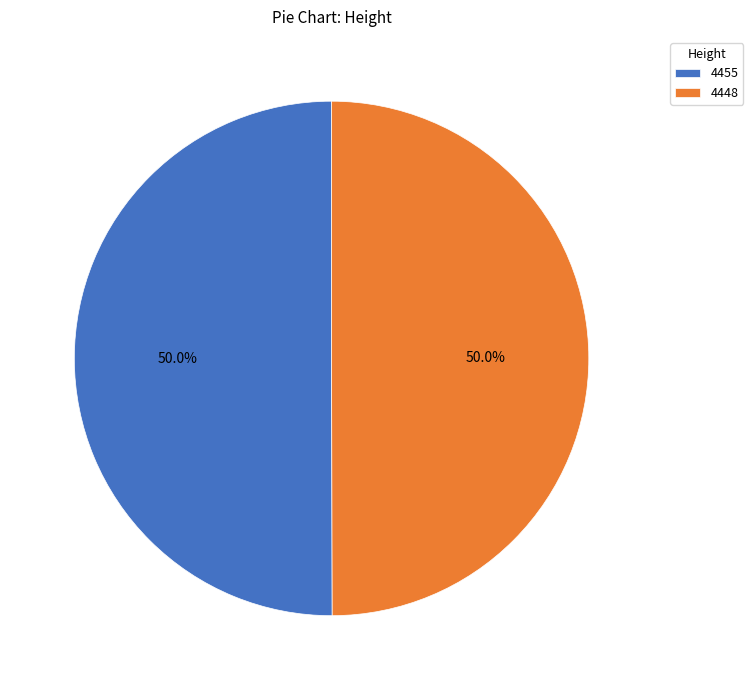

True or false: 4455 accounts for 50% of the total.

True